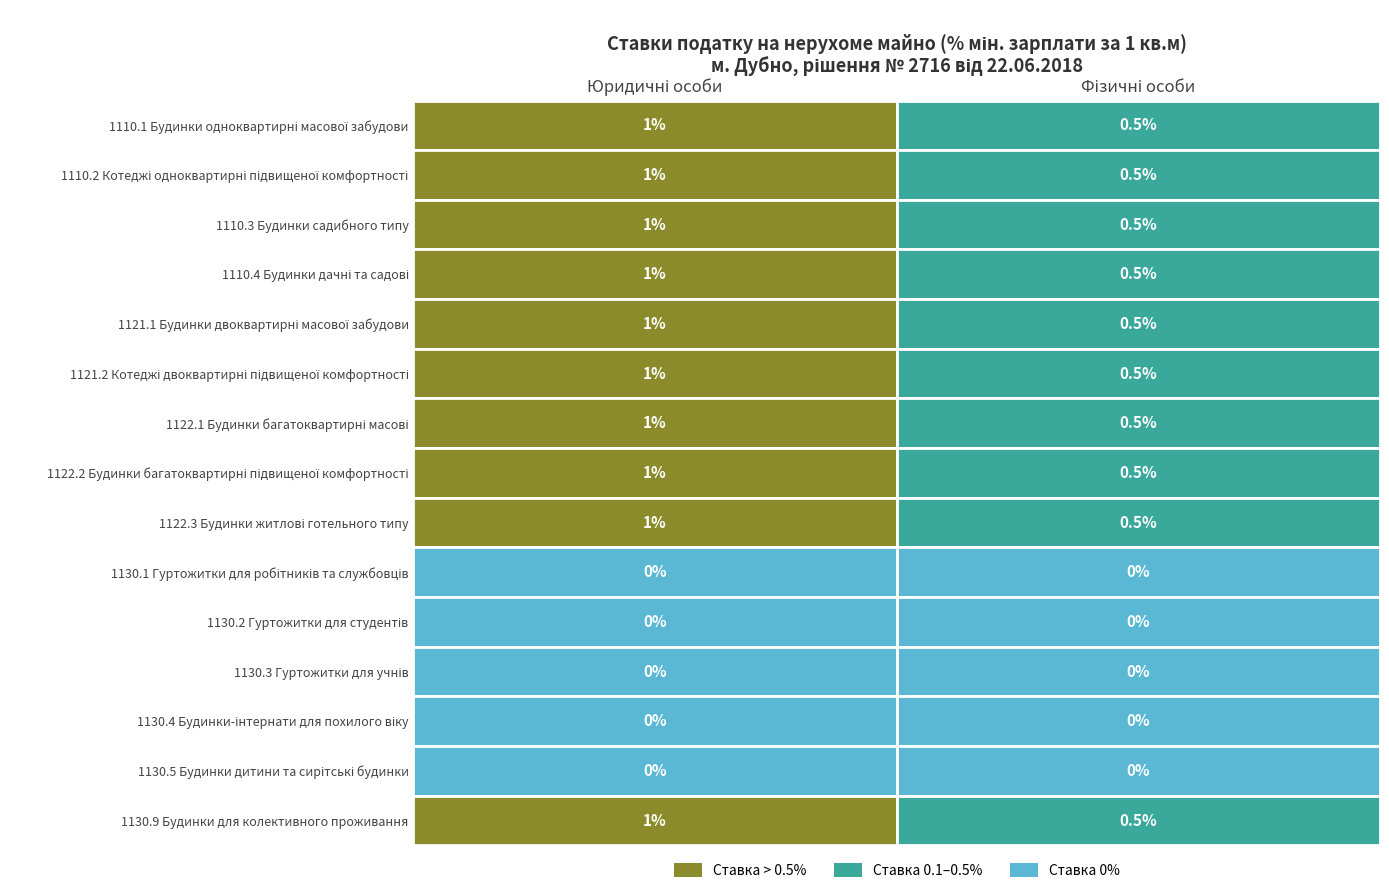

Reading left to right, what are all the values shown in this chart?

Будинки одноквартирні масової забудови: 1.0	0.5
Котеджі та будинки одноквартирні підвищеної комфортності: 1.0	0.5
Будинки садибного типу: 1.0	0.5
Будинки дачні та садові: 1.0	0.5
Будинки двоквартирні масової забудови: 1.0	0.5
Котеджі та будинки двоквартирні підвищеної комфортності: 1.0	0.5
Будинки багатоквартирні масової забудови: 1.0	0.5
Будинки багатоквартирні підвищеної комфортності: 1.0	0.5
Будинки житлові готельного типу: 1.0	0.5
Гуртожитки для робітників та службовців: 0.0	0.0
Гуртожитки для студентів вищих навчальних закладів: 0.0	0.0
Гуртожитки для учнів навчальних закладів: 0.0	0.0
Будинки-інтернати для людей похилого віку: 0.0	0.0
Будинки дитини та сирітські будинки: 0.0	0.0
Будинки для колективного проживання інші: 1.0	0.5